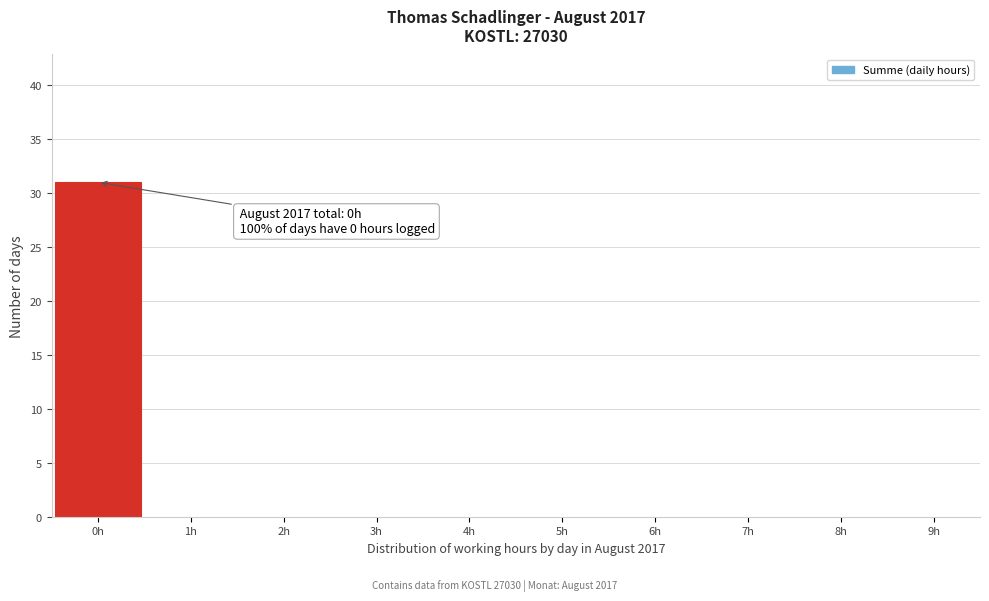

Over which range of the x-axis is the bar tallest?

-0.5 to 0.5